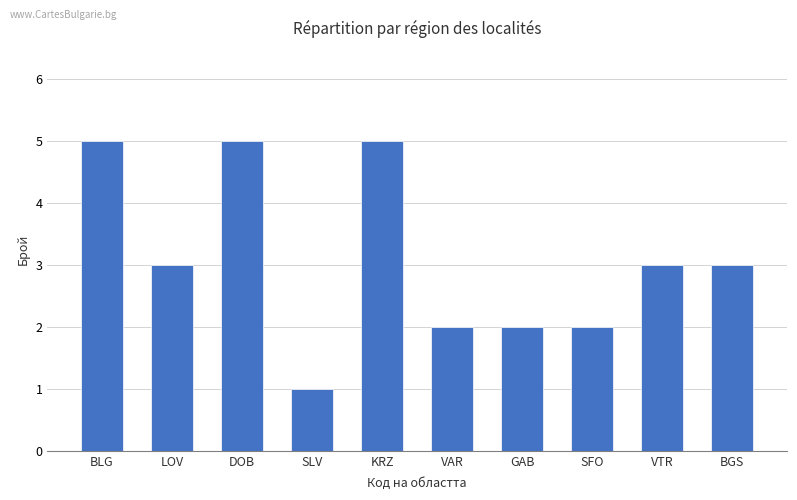

What is the label of the 3rd bar from the left?

DOB